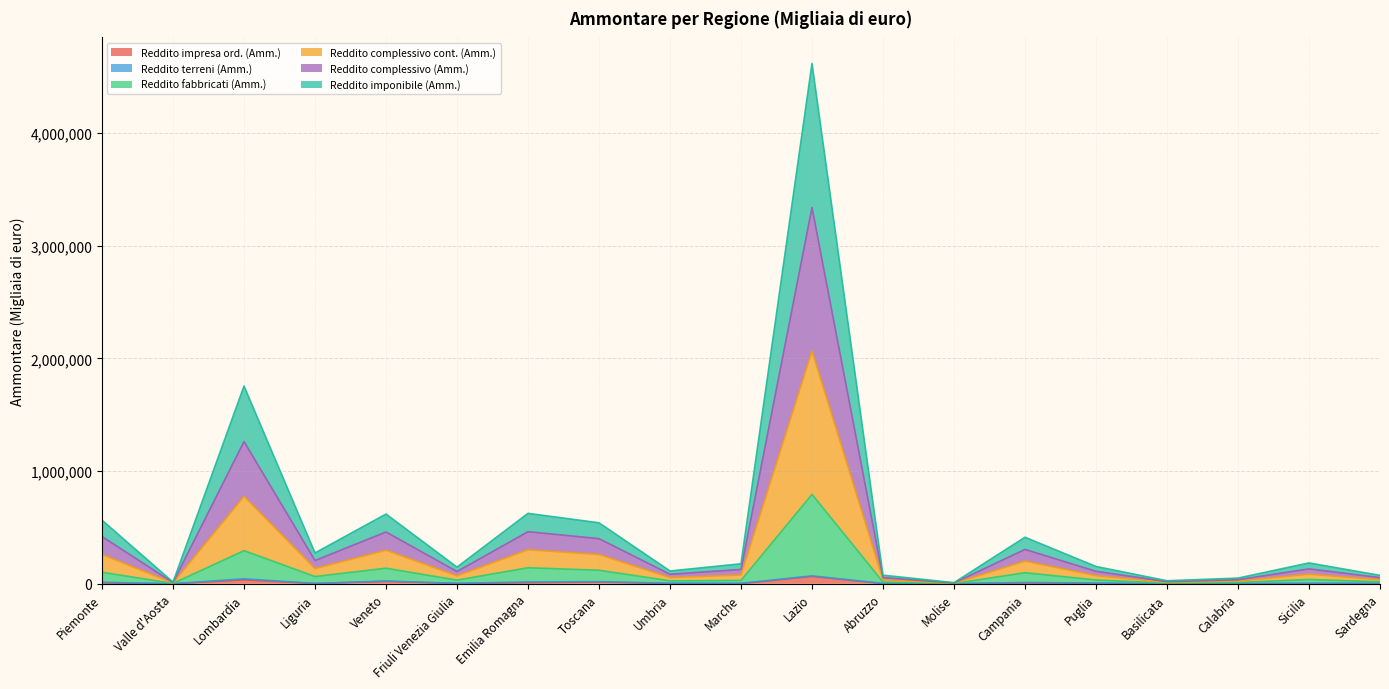

At which category is the sum across all series the highest?

Lazio